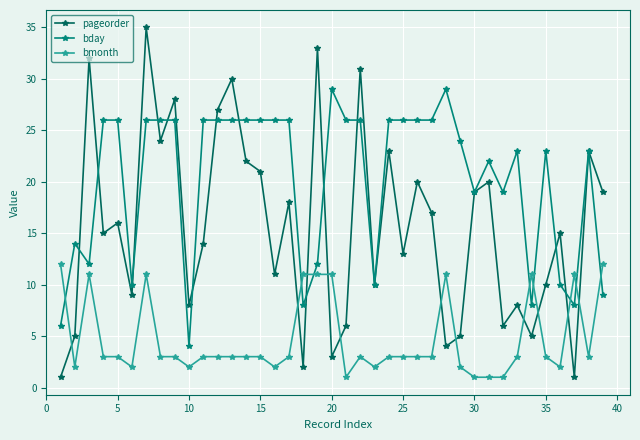

What are all the series names shown in the legend?

pageorder, bday, bmonth